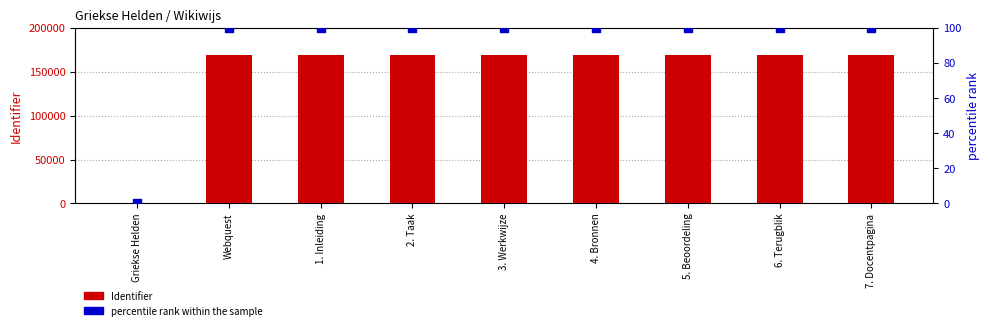

At how many categories does at least one series exceed 29939?

8